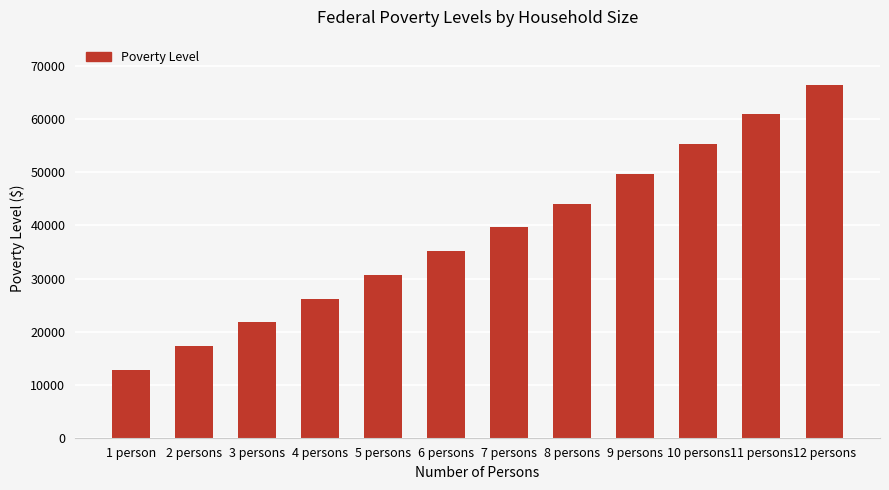

Are the bars grouped side by side (vs. stacked)?

No